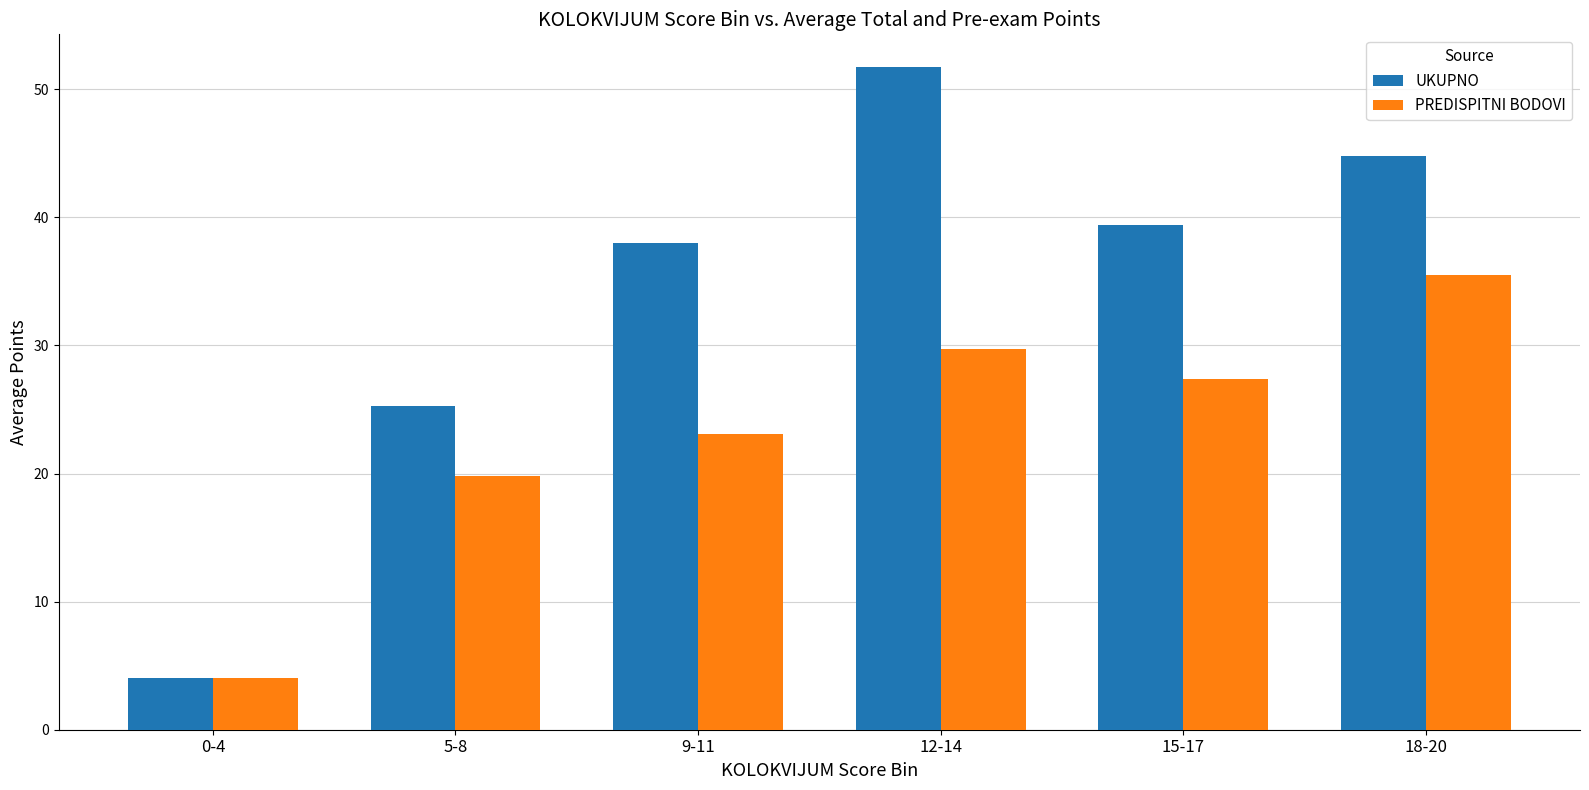

Reading left to right, extract all data points from this chart.

UKUPNO: 0-4=4.0	5-8=25.3	9-11=38.0	12-14=51.7	15-17=39.4	18-20=44.8
PREDISPITNI BODOVI: 0-4=4.0	5-8=19.8	9-11=23.1	12-14=29.7	15-17=27.4	18-20=35.5